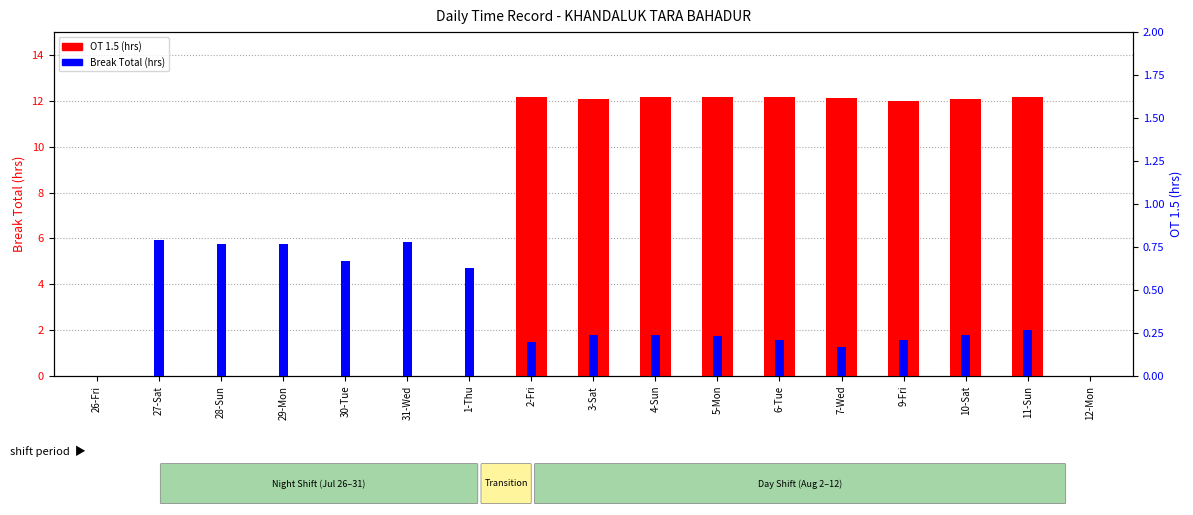

Reading right to left, extract all data points from this chart.

OT 1.5: 12-Mon=0.0	11-Sun=12.2	10-Sat=12.1	9-Fri=12.0	7-Wed=12.1	6-Tue=12.2	5-Mon=12.2	4-Sun=12.2	3-Sat=12.1	2-Fri=12.2	1-Thu=0.0	31-Wed=0.0	30-Tue=0.0	29-Mon=0.0	28-Sun=0.0	27-Sat=0.0	26-Fri=0.0
Break Total: 12-Mon=0.0	11-Sun=0.3	10-Sat=0.2	9-Fri=0.2	7-Wed=0.2	6-Tue=0.2	5-Mon=0.2	4-Sun=0.2	3-Sat=0.2	2-Fri=0.2	1-Thu=0.6	31-Wed=0.8	30-Tue=0.7	29-Mon=0.8	28-Sun=0.8	27-Sat=0.8	26-Fri=0.0